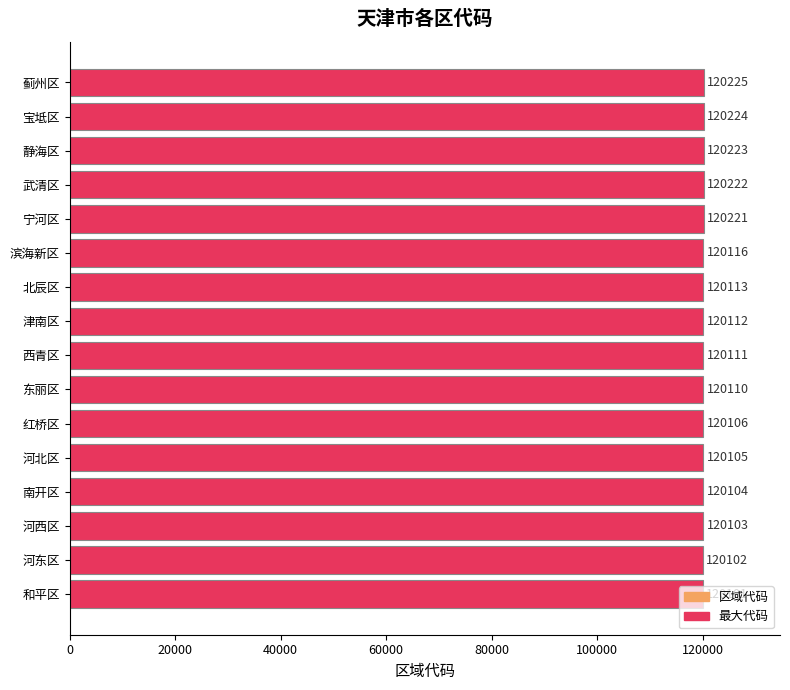

What is the sum of all values?

1922298